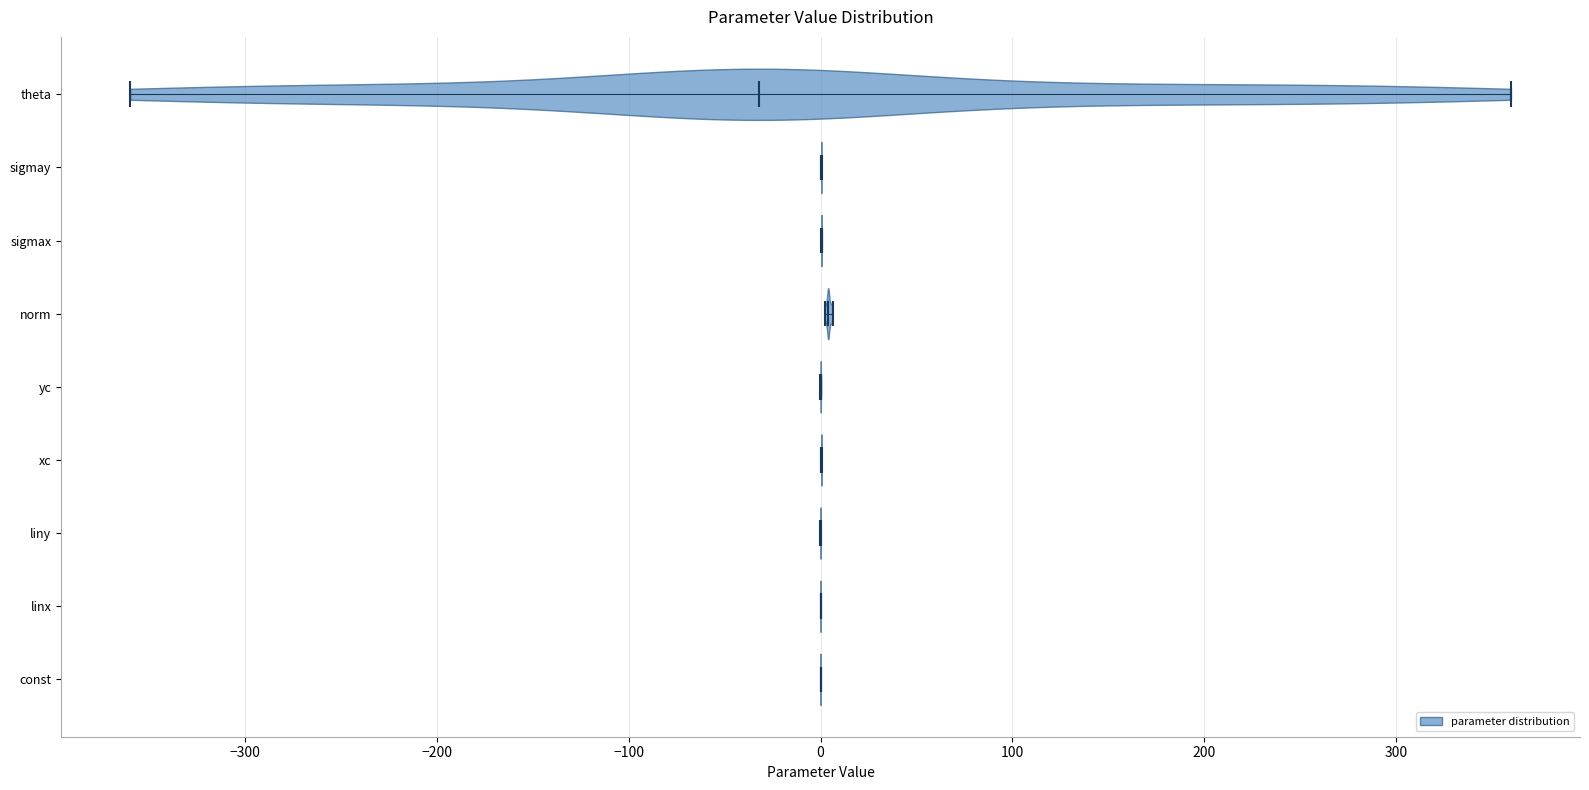

What is the lowest point the violin for xc reaches on the x-axis? The values are not printed on the chart, so give them approximately, as read against the axis.

0